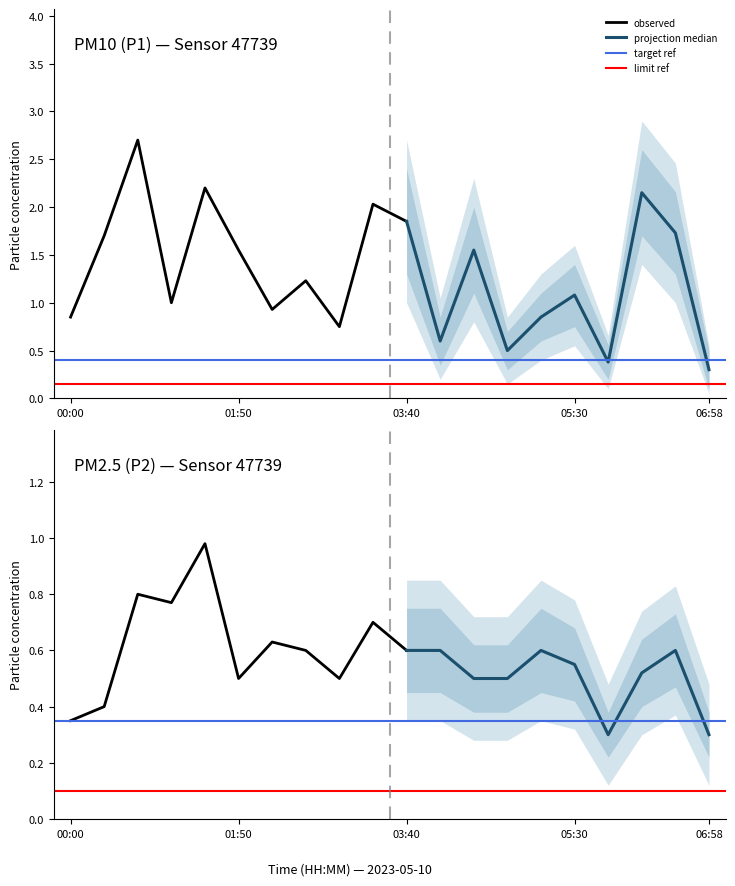

True or false: P2 and P1 cross at least once.

False